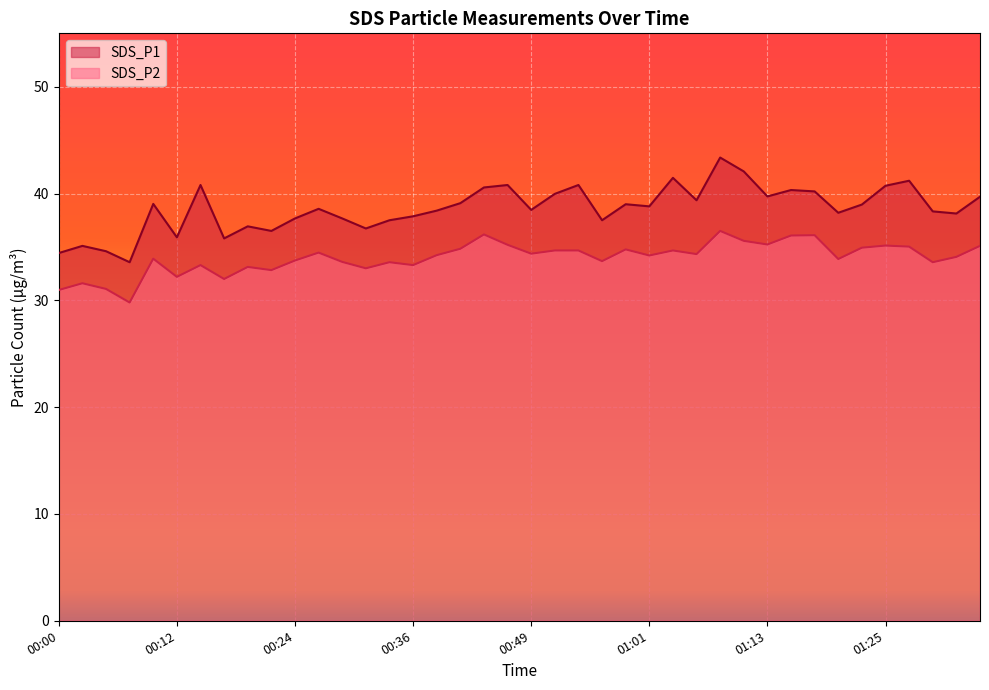

Rank the categories by SDS_P1 value from highest to lowest.

01:08, 01:11, 01:03, 01:28, 00:14, 00:46, 00:54, 01:25, 00:44, 01:16, 01:18, 00:51, 01:13, 01:36, 01:06, 00:41, 00:10, 00:58, 01:23, 01:01, 00:27, 00:49, 00:39, 01:30, 01:21, 01:33, 00:36, 00:24, 00:29, 00:34, 00:56, 00:19, 00:32, 00:22, 00:12, 00:17, 00:02, 00:05, 00:00, 00:07